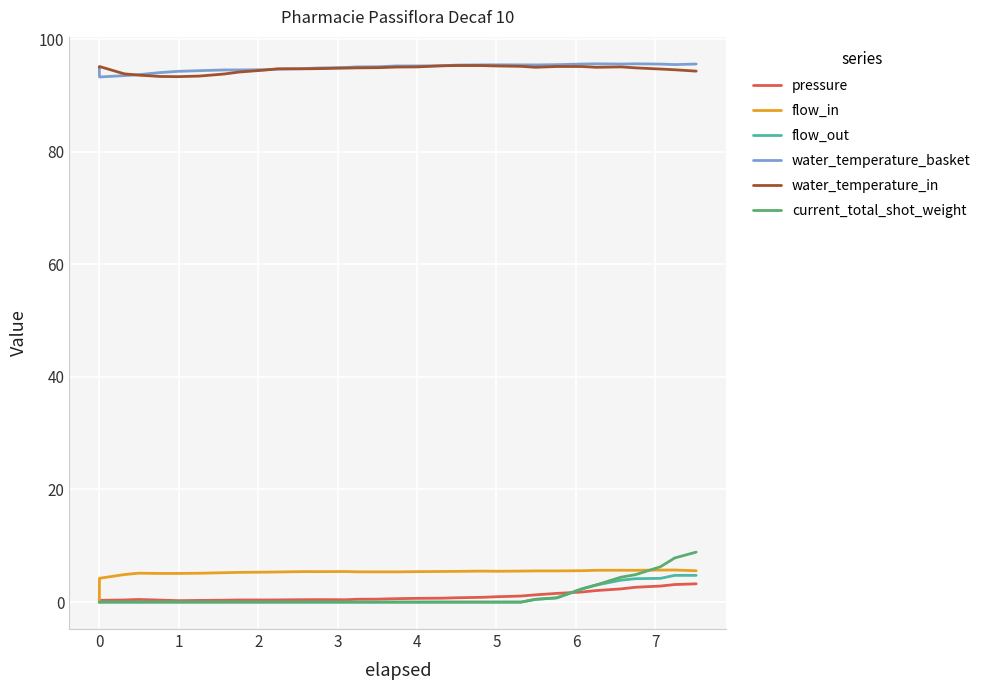

True or false: water_temperature_in and flow_in intersect in this chart.

False